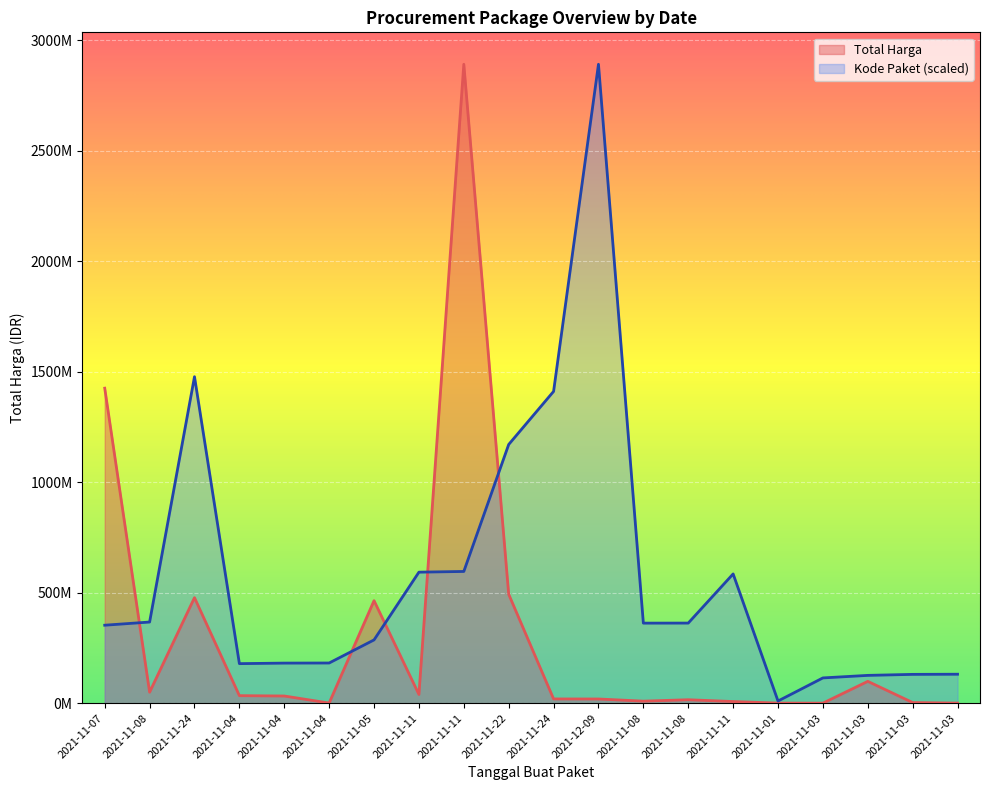

How many categories are shown in the chart?

20